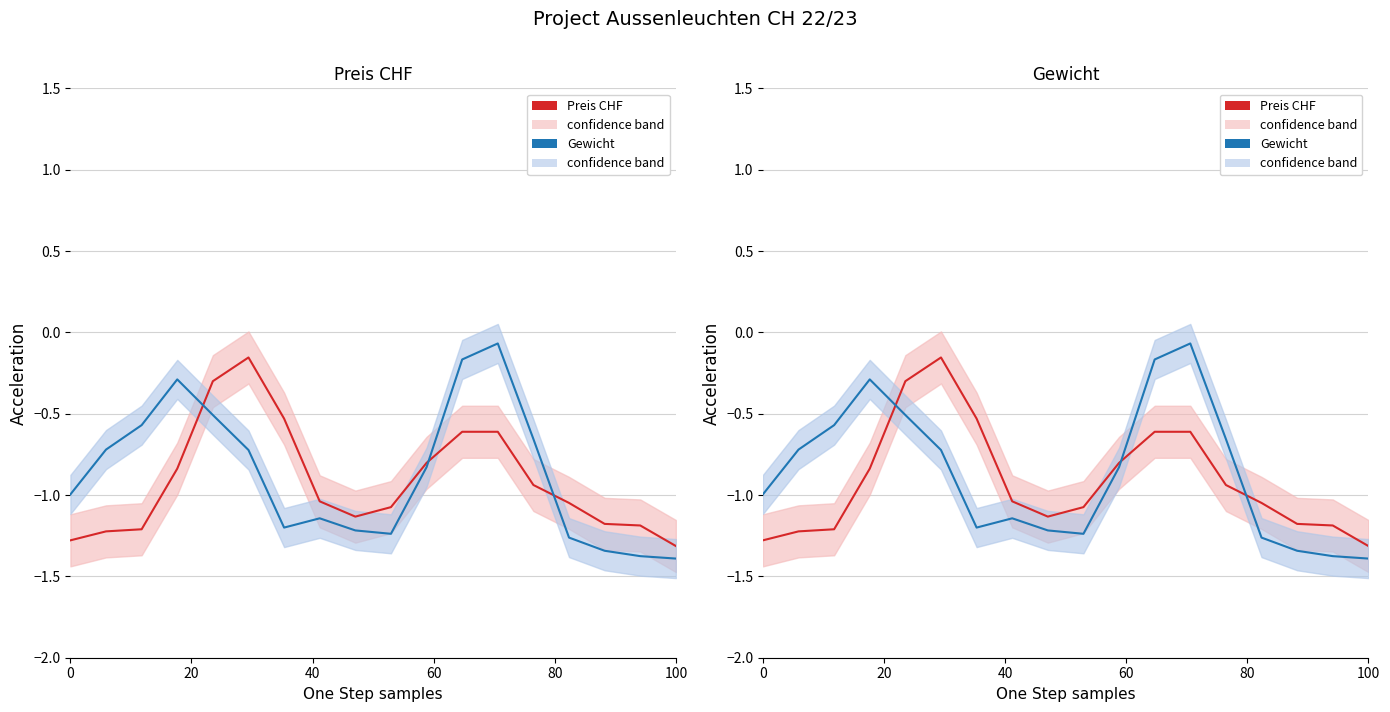

What is the sum of all Preis CHF values?

-16.5